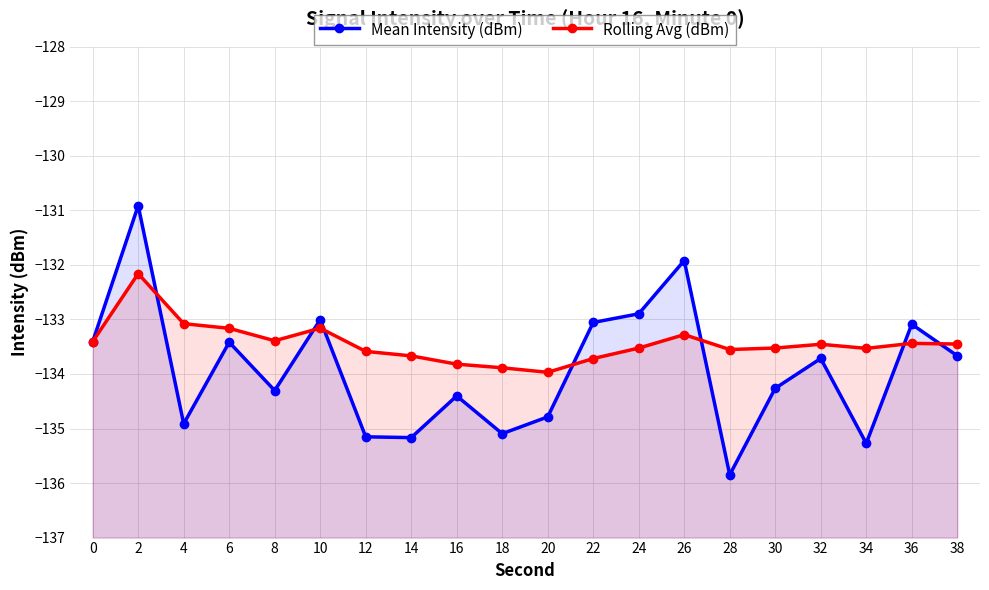

List the labels in order of Mean Intensity (dBm) value, largest first.

2, 26, 24, 10, 22, 36, 0, 6, 38, 32, 30, 8, 16, 20, 4, 18, 12, 14, 34, 28